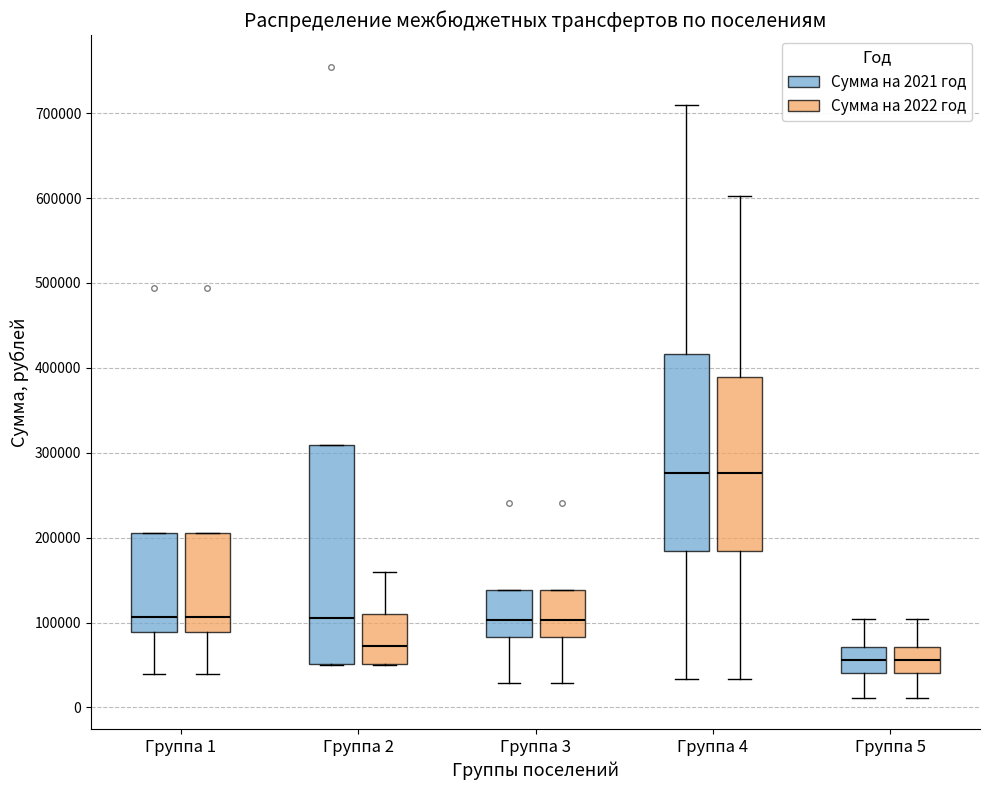

Reading left to right, transcribe this box plot: for each box, give where its median line is, the range the box spans, and where its two whiskers end, as read against the y-axis. The values are not printed on the chart, so give them approximately, as read against the axis.

Группа 1 (Сумма на 2021 год): median 110000, box 90000 to 210000, whiskers 40000 to 210000
Группа 1 (Сумма на 2022 год): median 110000, box 90000 to 210000, whiskers 40000 to 210000
Группа 2 (Сумма на 2021 год): median 110000, box 50000 to 310000, whiskers 50000 to 310000
Группа 2 (Сумма на 2022 год): median 70000, box 50000 to 110000, whiskers 50000 to 160000
Группа 3 (Сумма на 2021 год): median 100000, box 80000 to 140000, whiskers 30000 to 140000
Группа 3 (Сумма на 2022 год): median 100000, box 80000 to 140000, whiskers 30000 to 140000
Группа 4 (Сумма на 2021 год): median 280000, box 180000 to 420000, whiskers 30000 to 710000
Группа 4 (Сумма на 2022 год): median 280000, box 180000 to 390000, whiskers 30000 to 600000
Группа 5 (Сумма на 2021 год): median 60000, box 40000 to 70000, whiskers 10000 to 100000
Группа 5 (Сумма на 2022 год): median 60000, box 40000 to 70000, whiskers 10000 to 100000